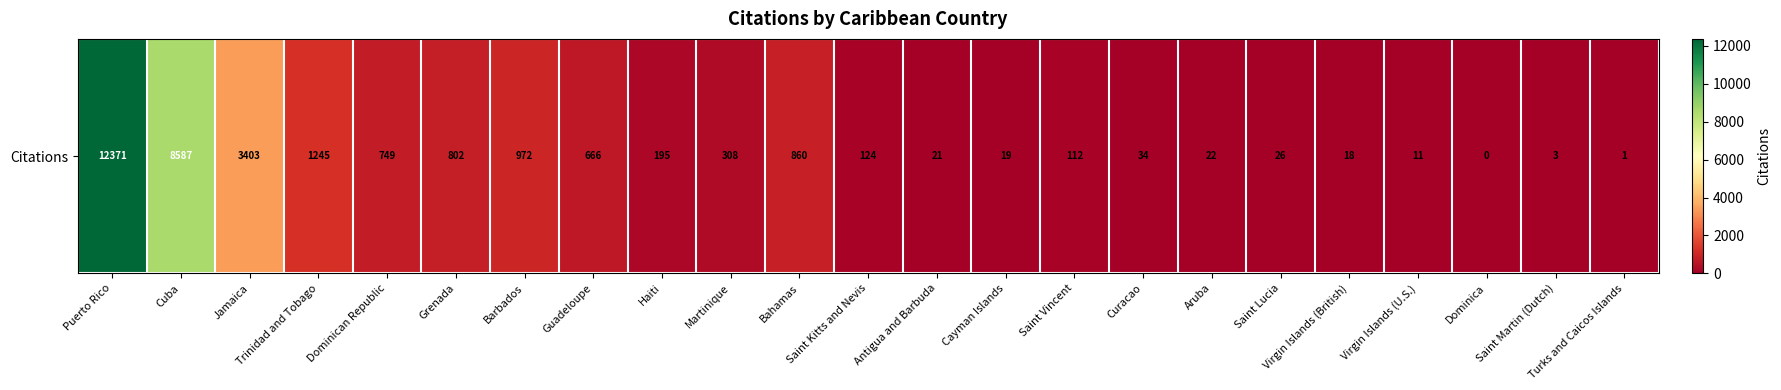

Approximately how many times larger is the value at Antigua and Barbuda compared to Martinique?

0.1